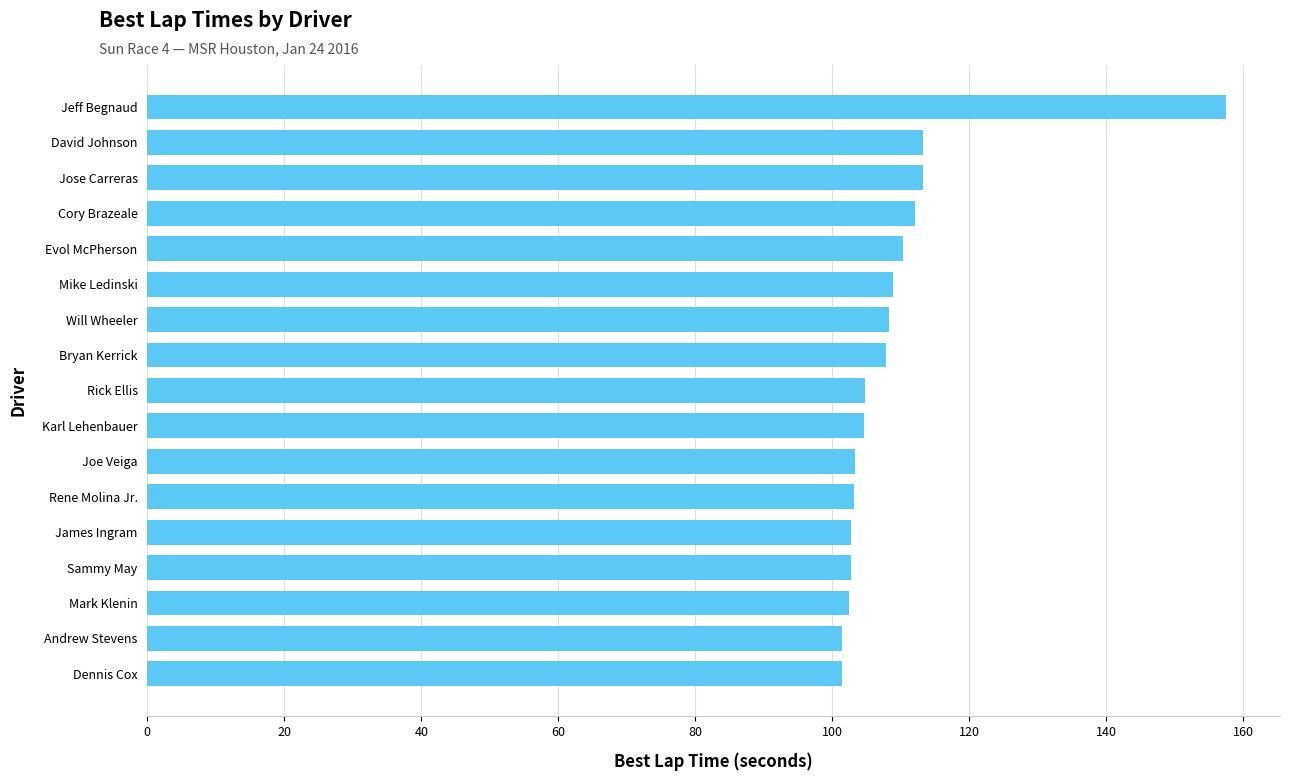

What is the greatest value displayed?

157.5